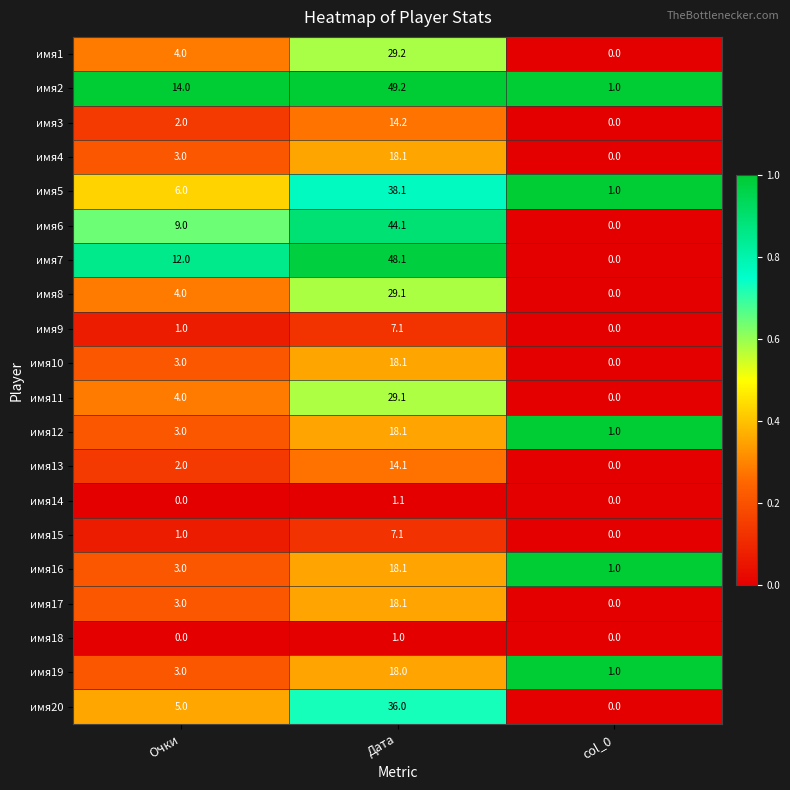

Which series has the widest spread of values?

имя2